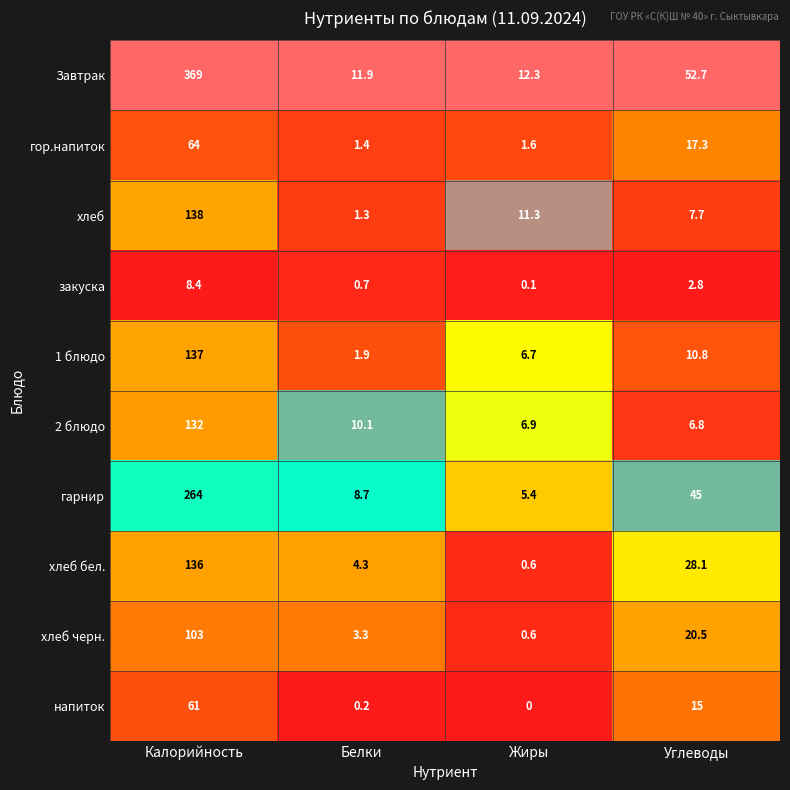

Rank the series at Белки from lowest to highest value.

напиток, закуска, хлеб, гор.напиток, 1 блюдо, хлеб черн., хлеб бел., гарнир, 2 блюдо, Завтрак